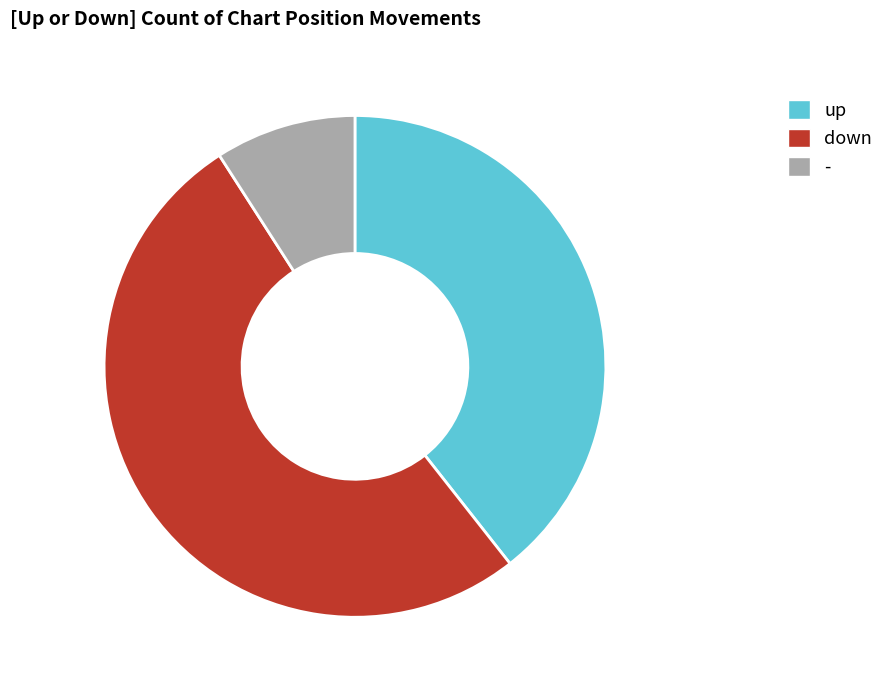

Approximately how many times larger is the value at - compared to up?

0.2